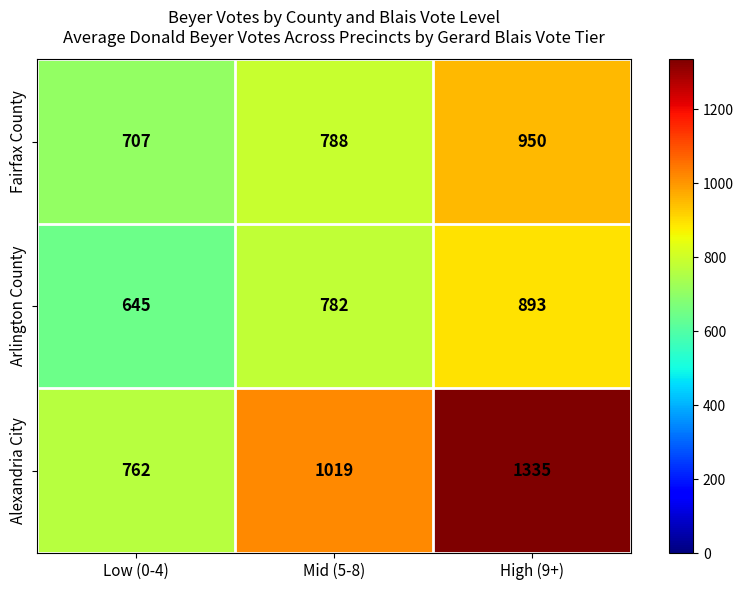

What is the difference between the highest and lowest values at Mid (5-8)?

237